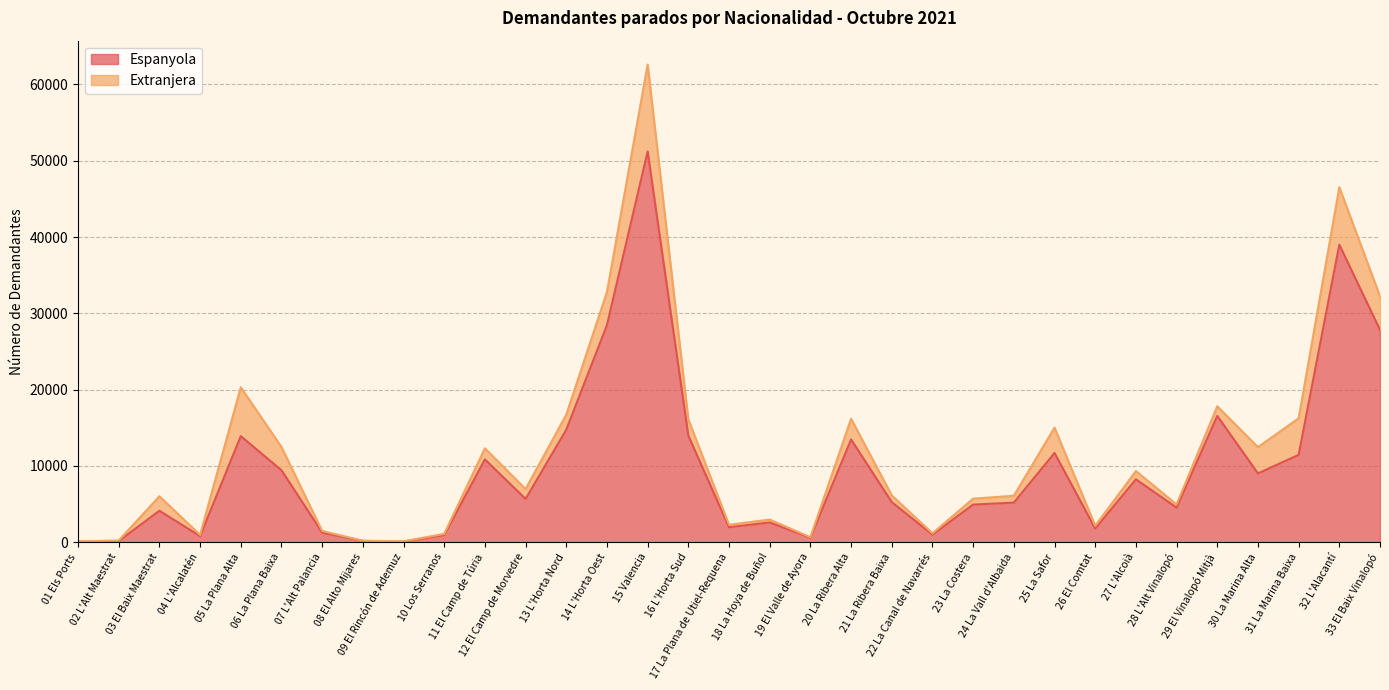

What is the value of the 8th point from the left?

184